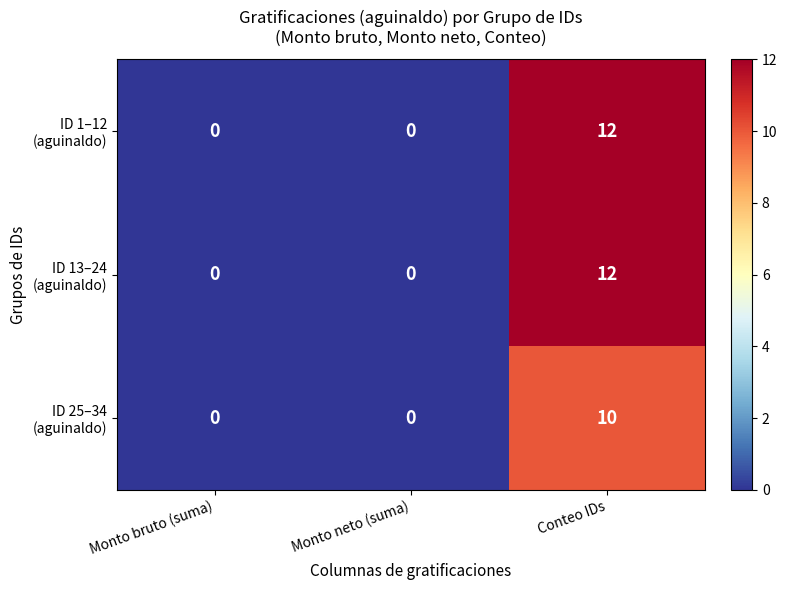

At how many categories does at least one series exceed 7?

1